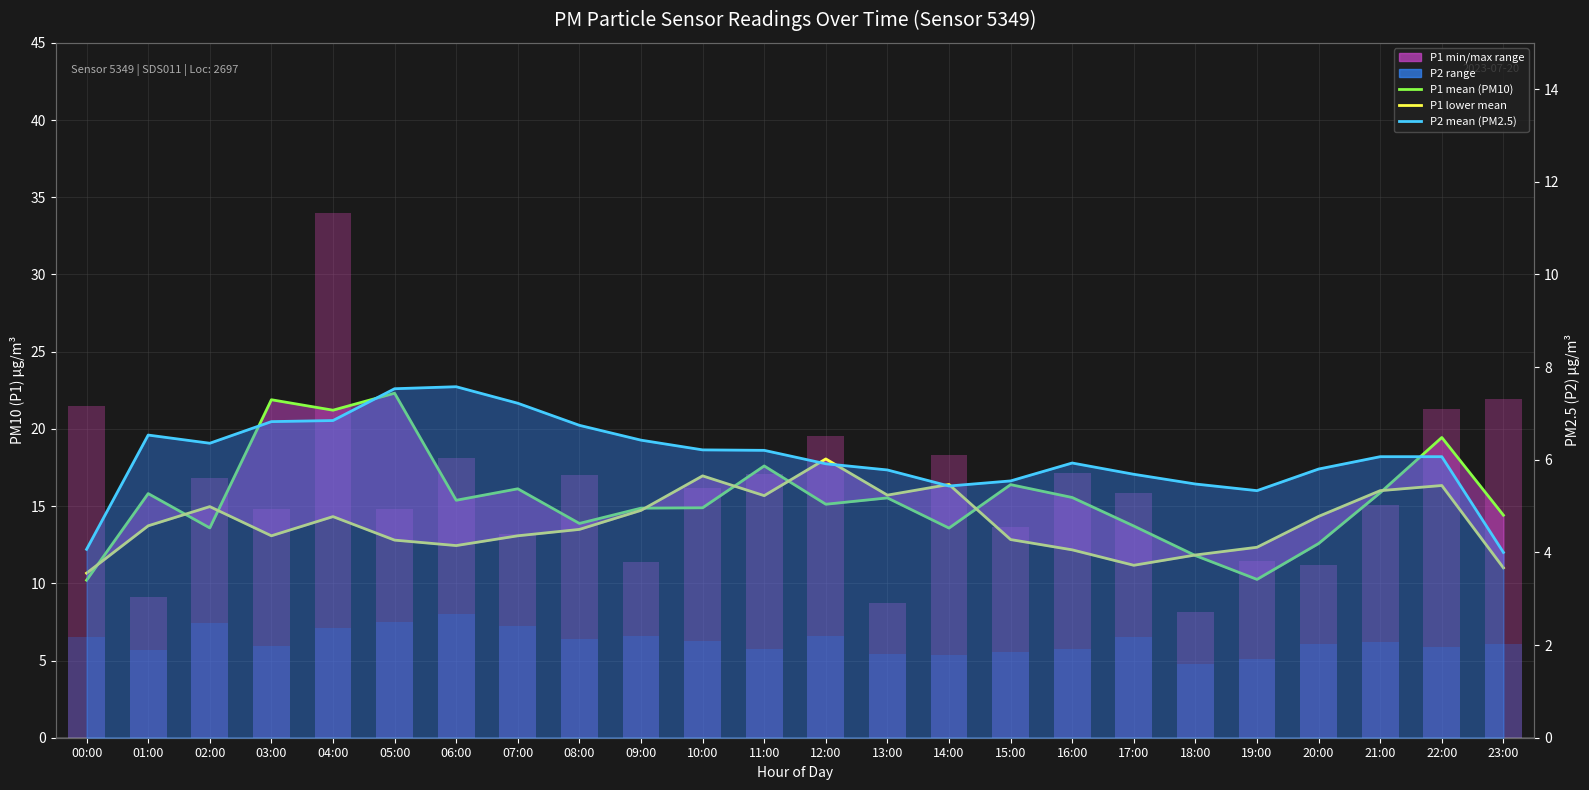

What is the greatest value displayed?

22.3